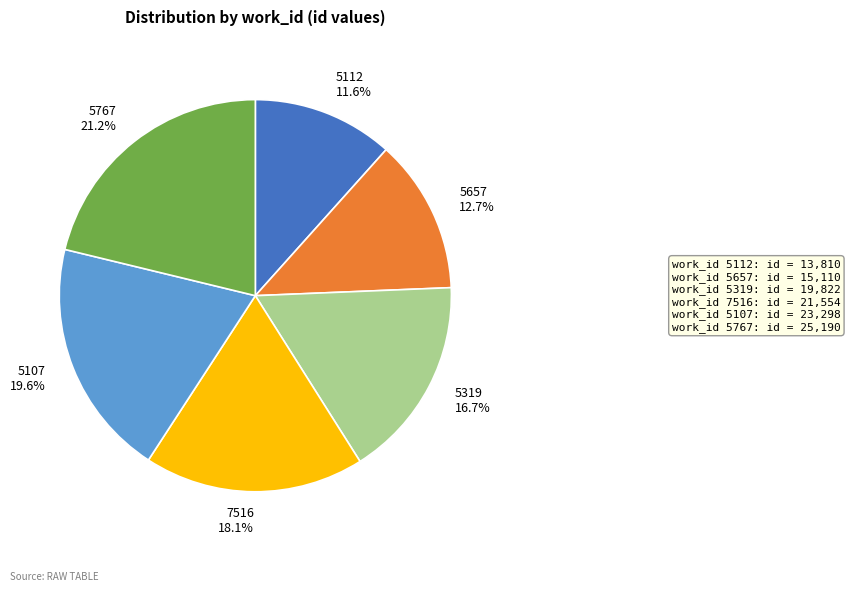

Is there any slice that represents more than half of the pie?

No